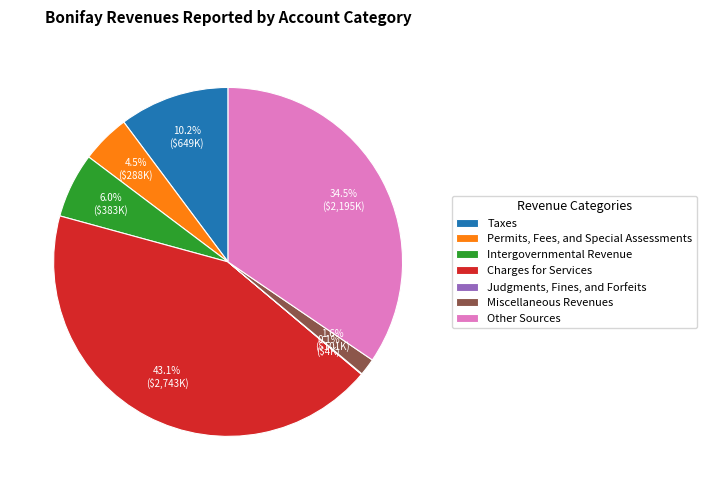

Is Charges for Services the majority of the pie?

No